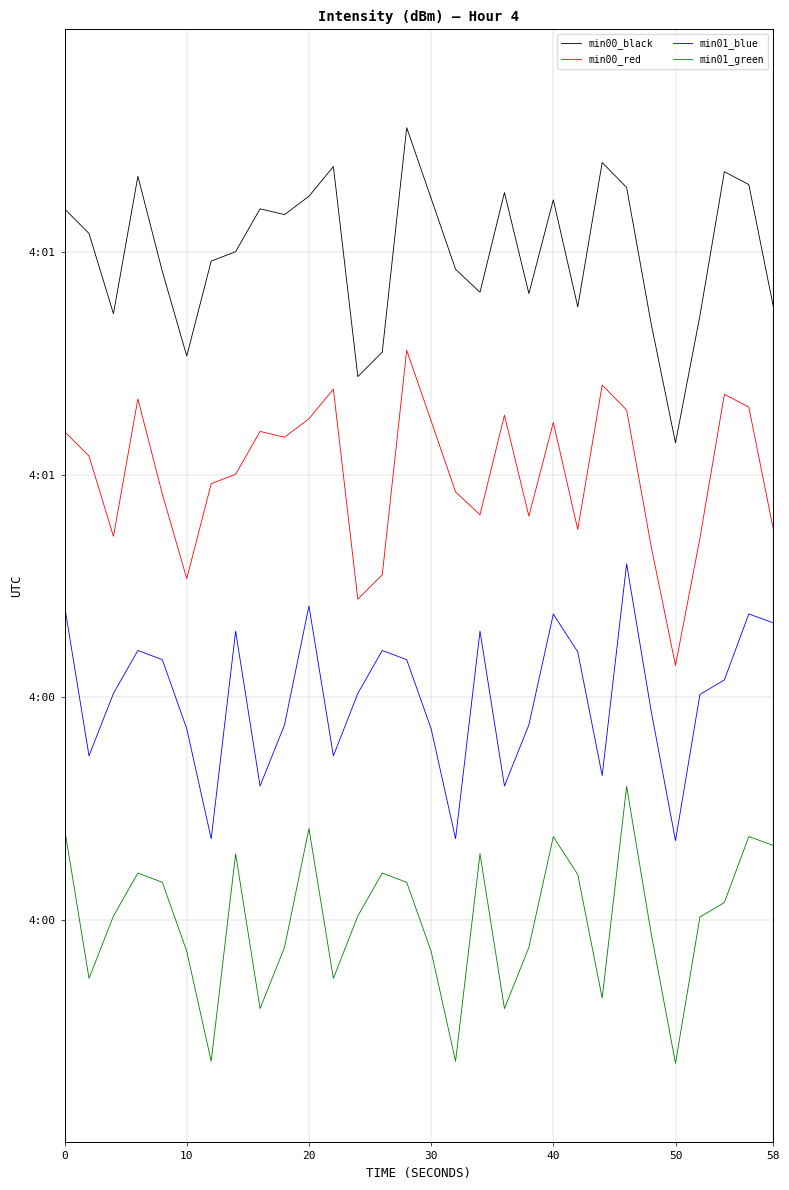

Does the chart have visible grid lines?

Yes